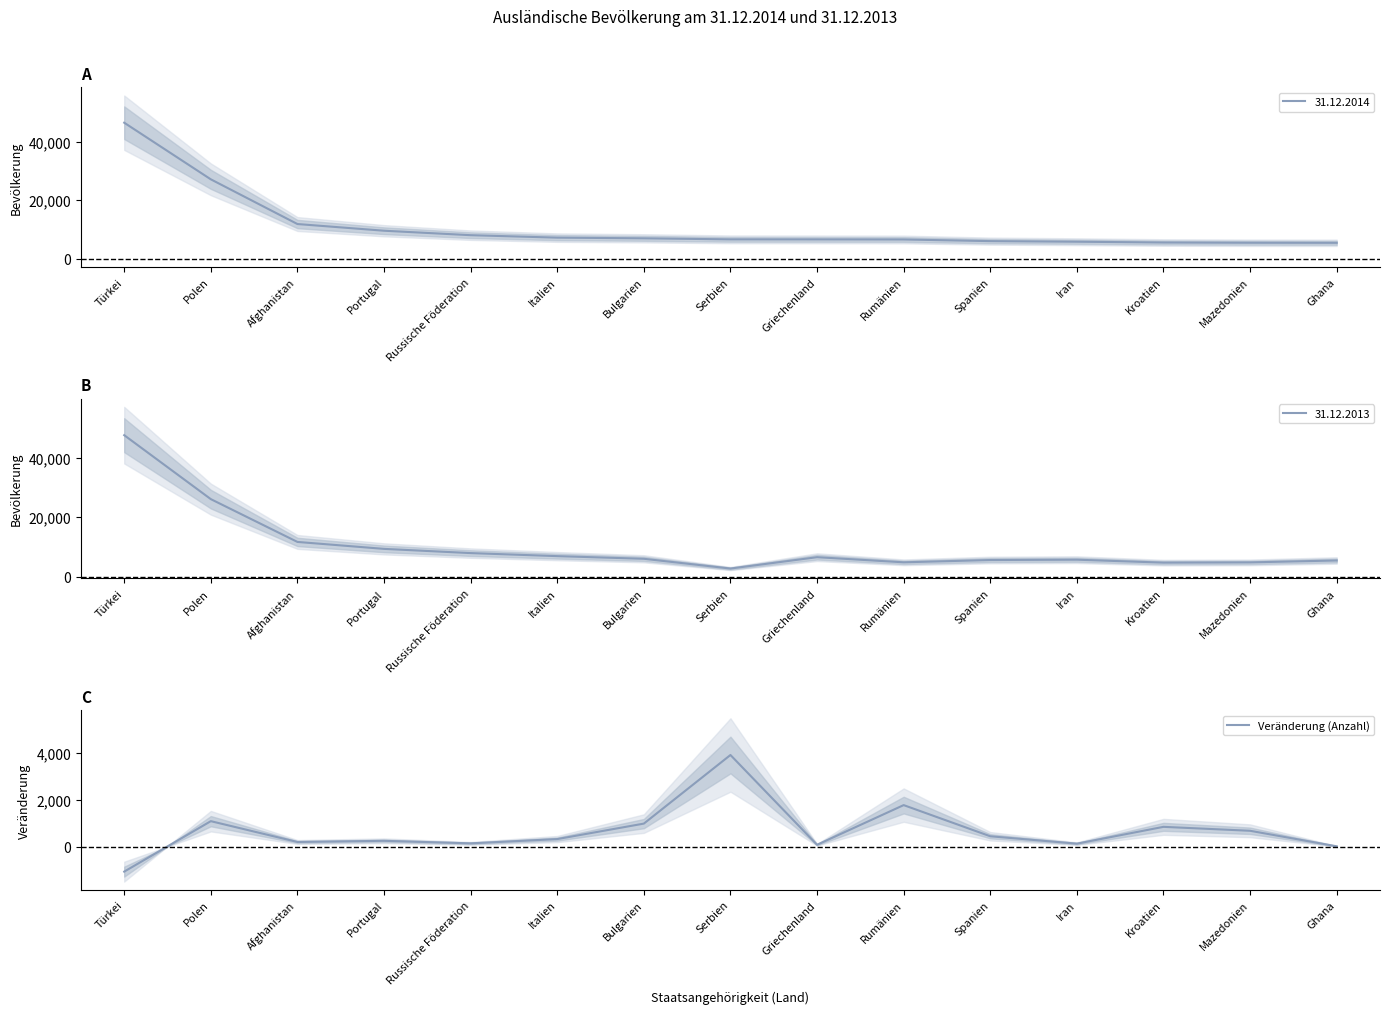

What is the value of the 10th point from the left?

1778